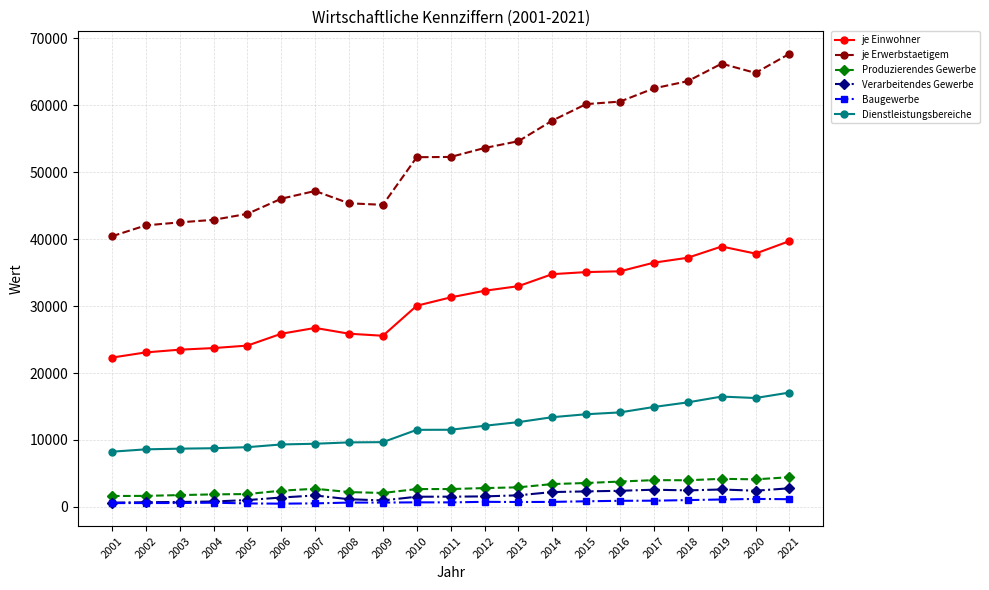

Count the number of data series in this chart.

6